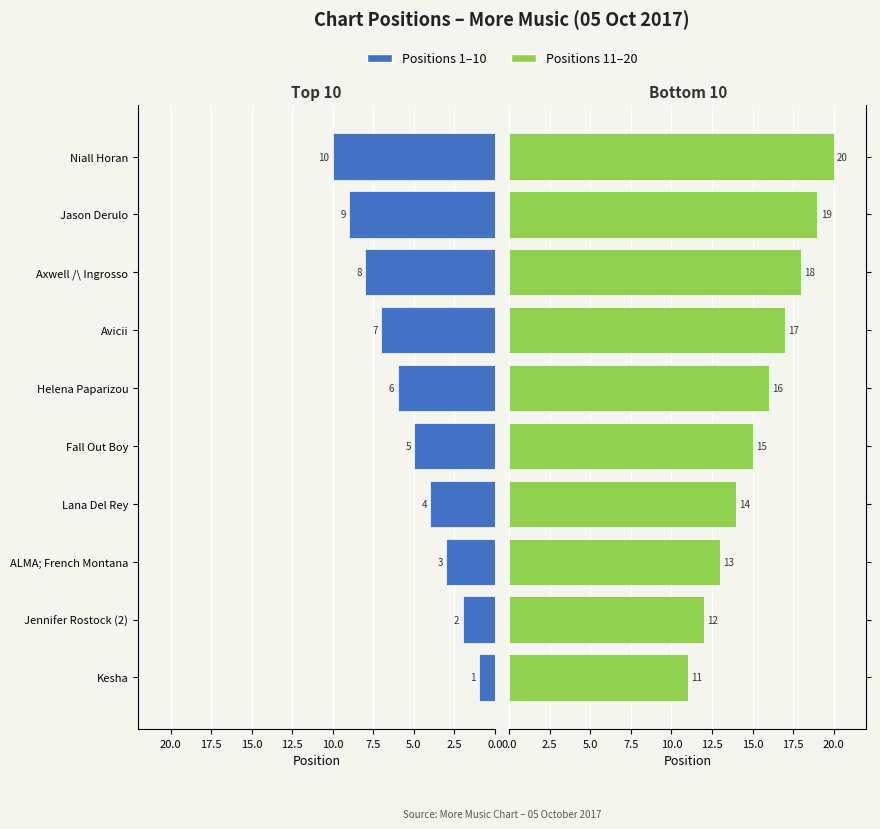

Which series has the largest total across all categories?

Positions 11–20